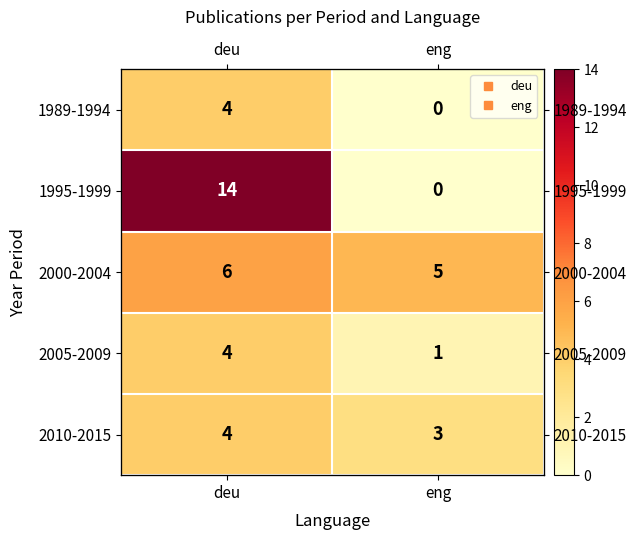

Is the value of 1995-1999 at eng greater than the value of 1989-1994 at deu?

No